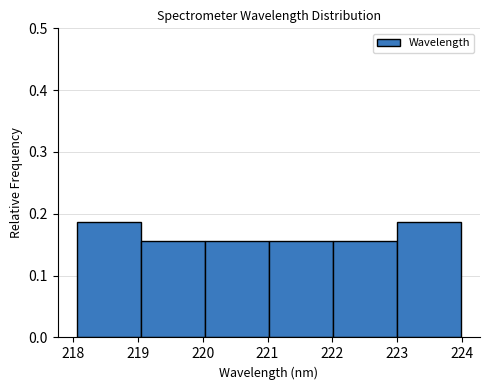

Reading left to right, list every bar in this chart as the range it spans on the x-axis followed by its height. Neither the bar edges nor the heights are printed on the chart, so give them approximately, as read against the axes.

218.1 to 219.0: 0.19
219.0 to 220.0: 0.16
220.0 to 221.0: 0.16
221.0 to 222.0: 0.16
222.0 to 223.0: 0.16
223.0 to 224.0: 0.19